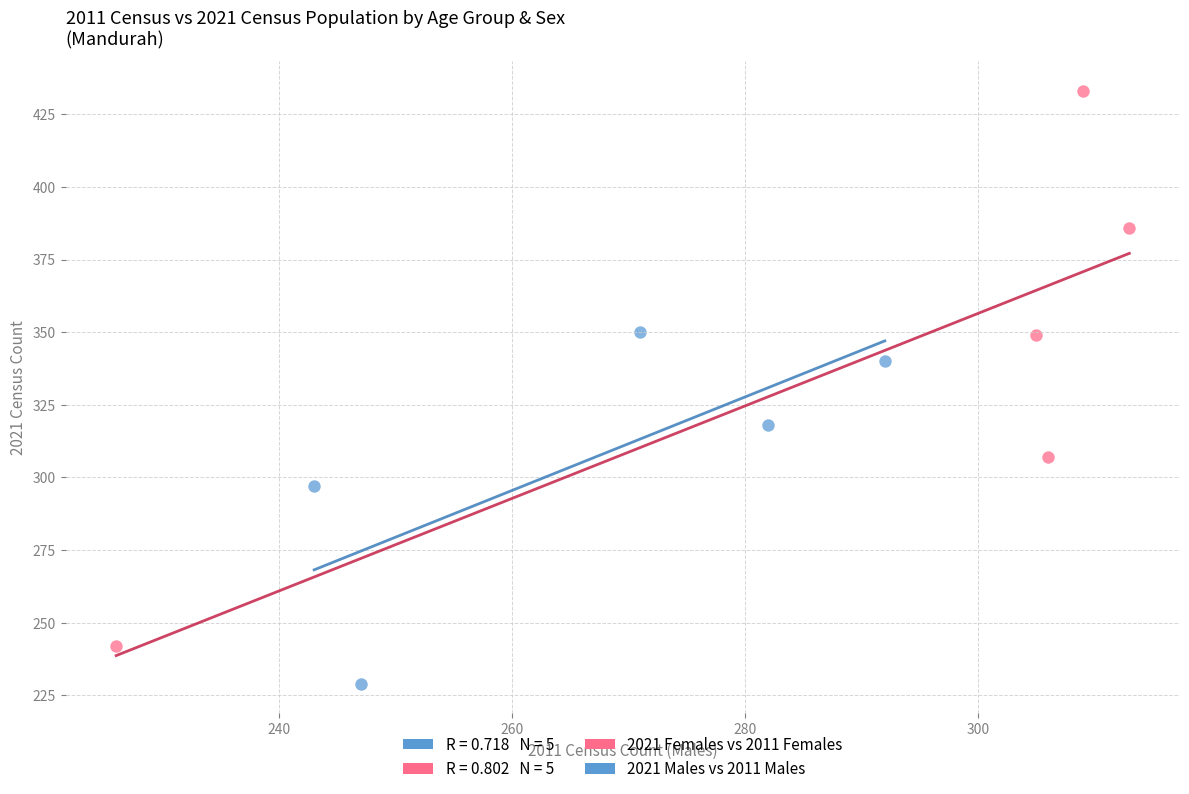

Which series has the widest spread of Y values?

2021 Females vs 2011 Females